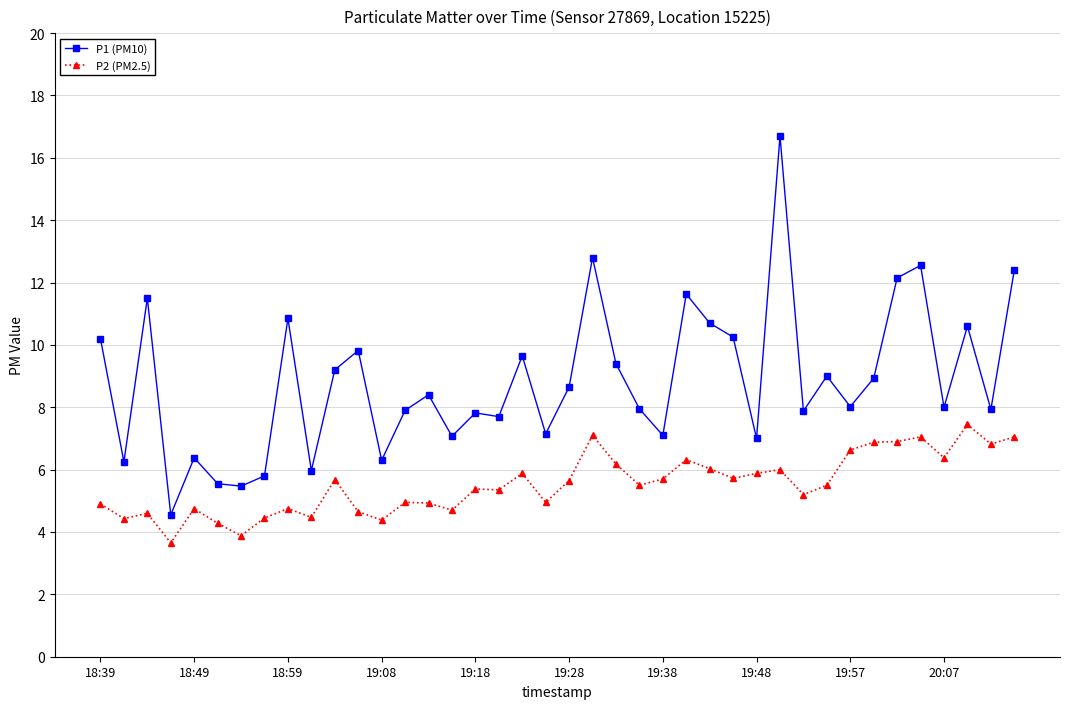

Rank the series by their average value, from lowest to highest.

P2 (PM2.5), P1 (PM10)